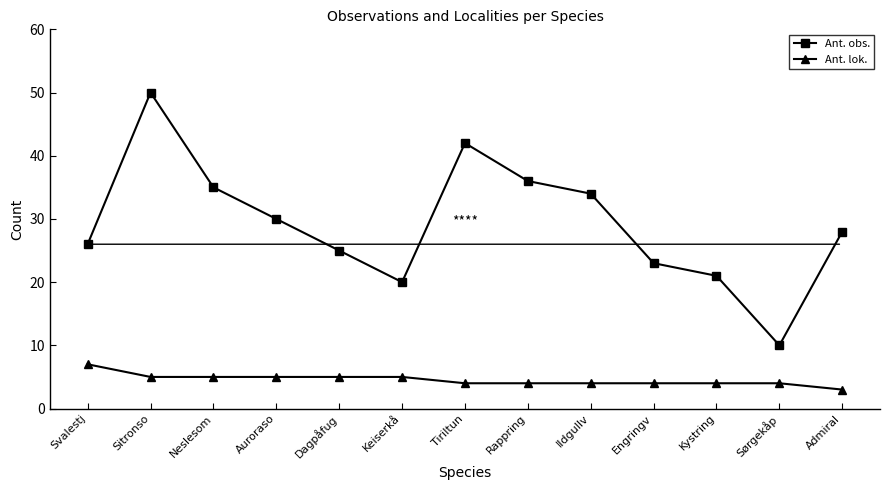

What value does the Ant. lok. series have at Keiserkå?

5